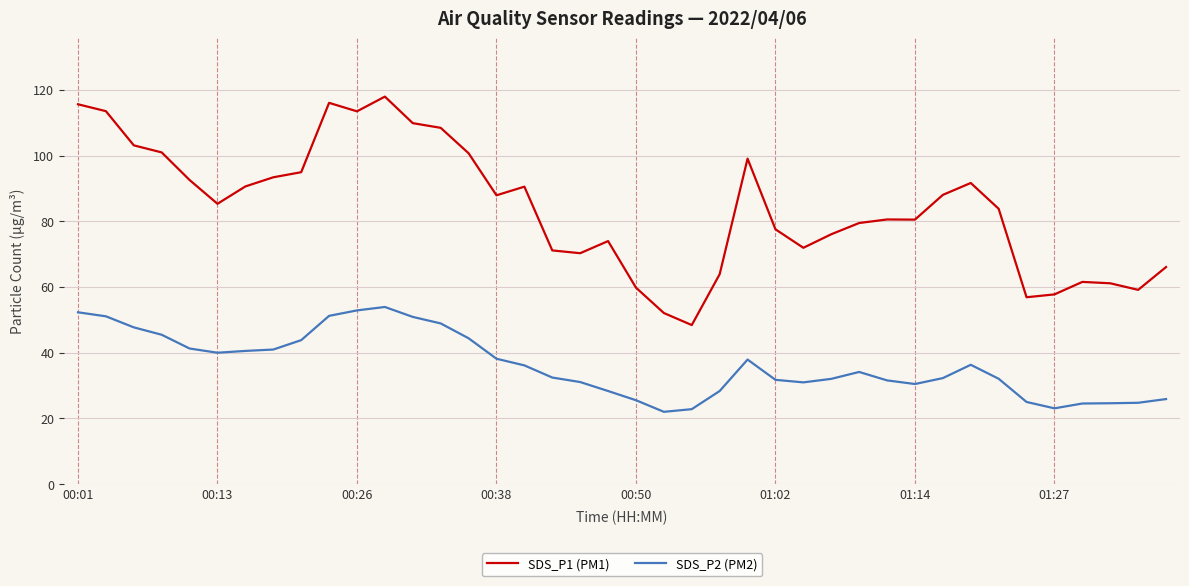

At how many categories does at least one series exceed 35?

40